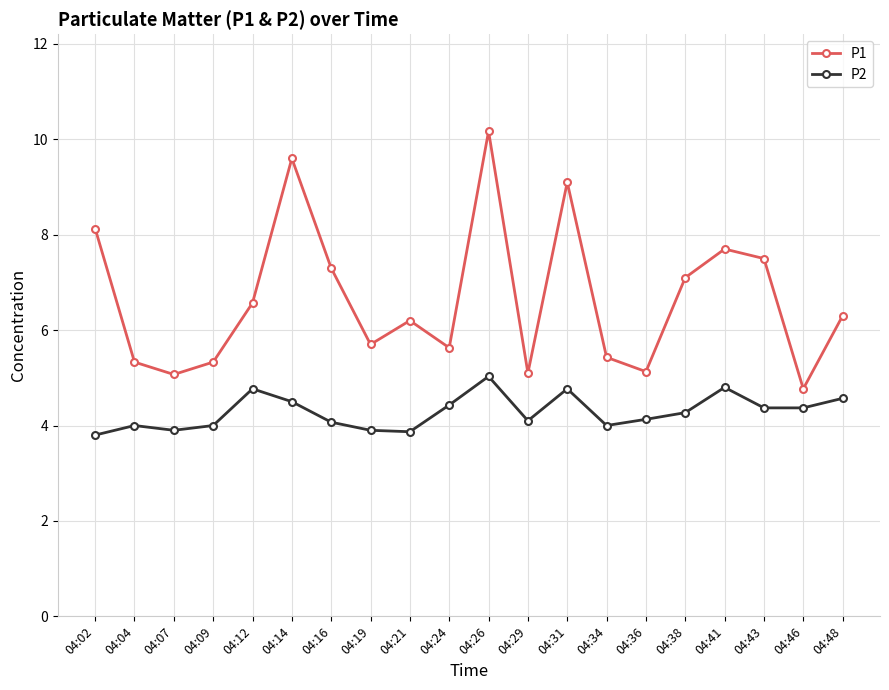

Reading left to right, transcribe all the data shown in this chart.

P1: 04:02=8.1	04:04=5.3	04:07=5.1	04:09=5.3	04:12=6.6	04:14=9.6	04:16=7.3	04:19=5.7	04:21=6.2	04:24=5.6	04:26=10.2	04:29=5.1	04:31=9.1	04:34=5.4	04:36=5.1	04:38=7.1	04:41=7.7	04:43=7.5	04:46=4.8	04:48=6.3
P2: 04:02=3.8	04:04=4.0	04:07=3.9	04:09=4.0	04:12=4.8	04:14=4.5	04:16=4.1	04:19=3.9	04:21=3.9	04:24=4.4	04:26=5.0	04:29=4.1	04:31=4.8	04:34=4.0	04:36=4.1	04:38=4.3	04:41=4.8	04:43=4.4	04:46=4.4	04:48=4.6